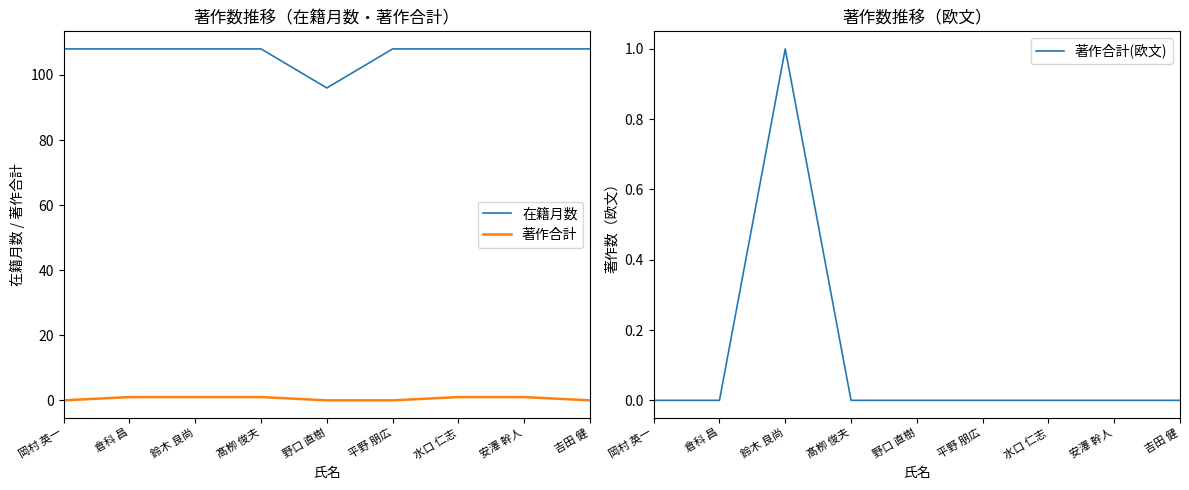

Is the value of 著作合計 at 吉田 健 greater than the value of 著作合計(欧文) at 安澤 幹人?

No